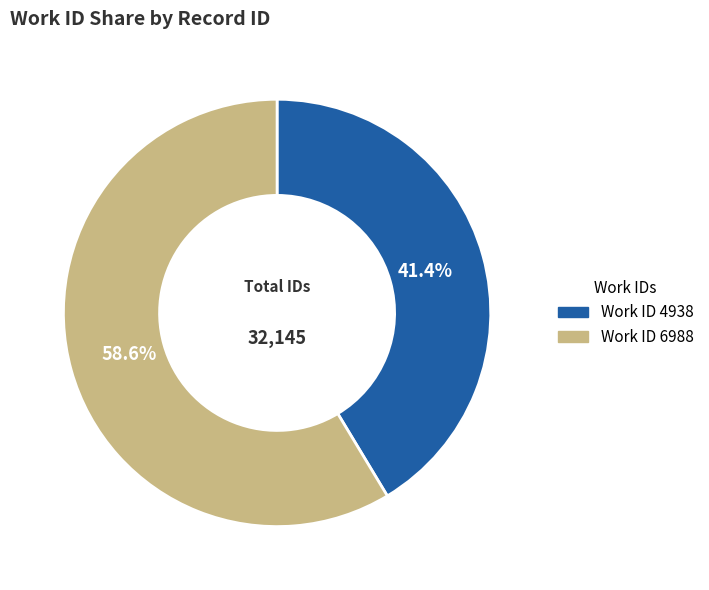

Is there any slice that represents more than half of the pie?

Yes